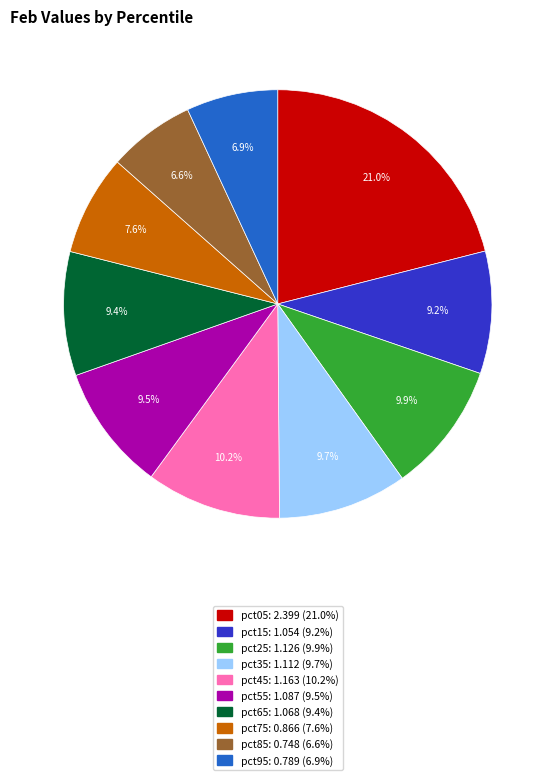

To the nearest percent, what portion does pct95 represent?

7%